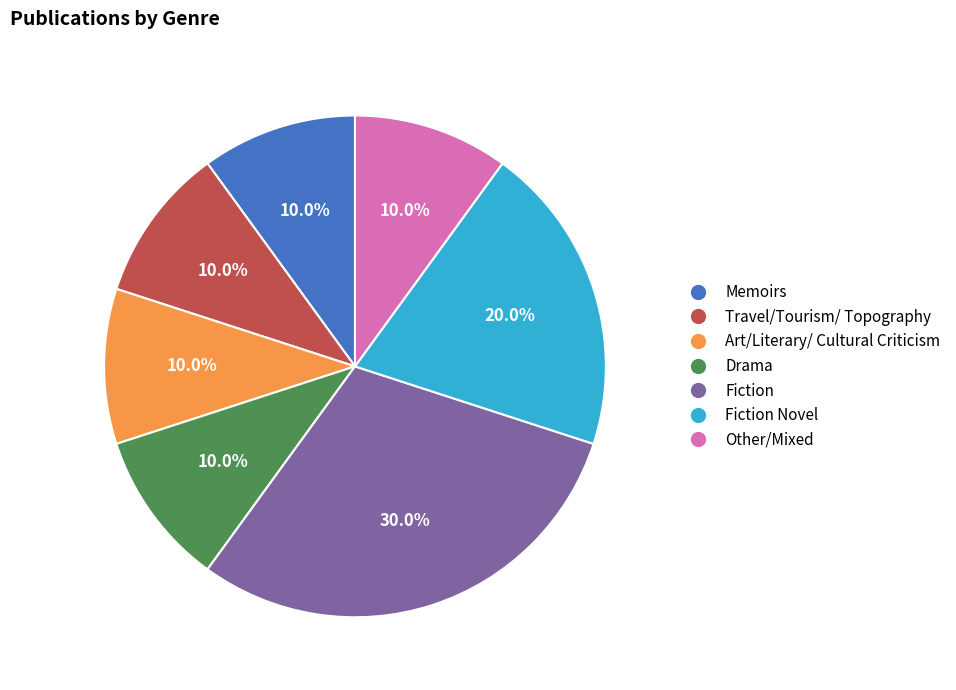

Combined, do Drama and Art/Literary/ Cultural Criticism account for over 50%?

No